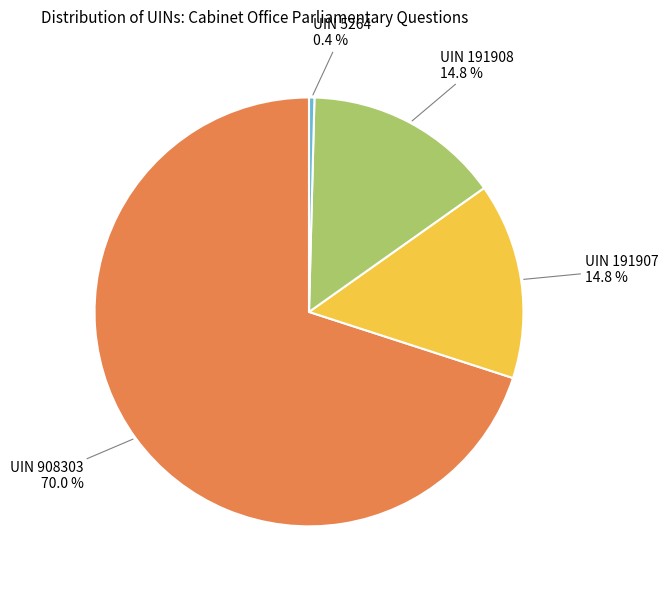

Does any single category account for the majority?

Yes